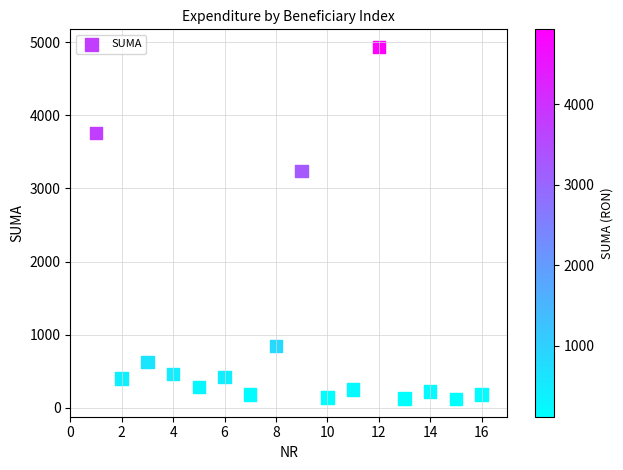

What Y value in the scatter plot is closest to 2526?

3234.5